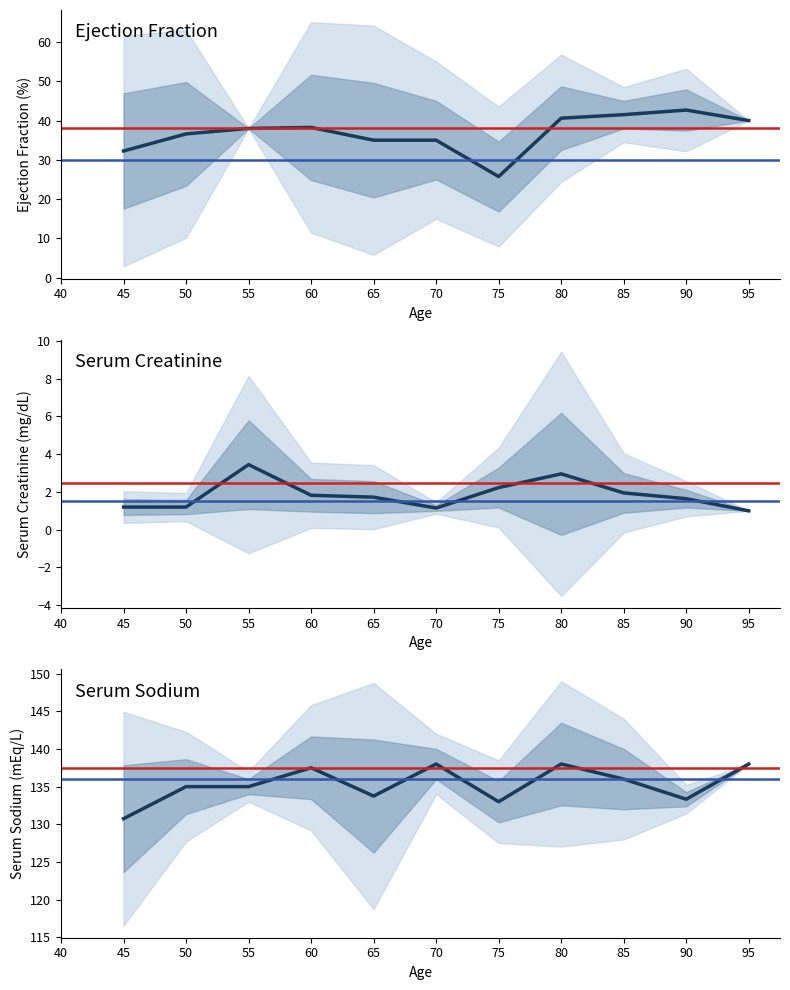

At which label does Ejection Fraction first exceed 38?

60